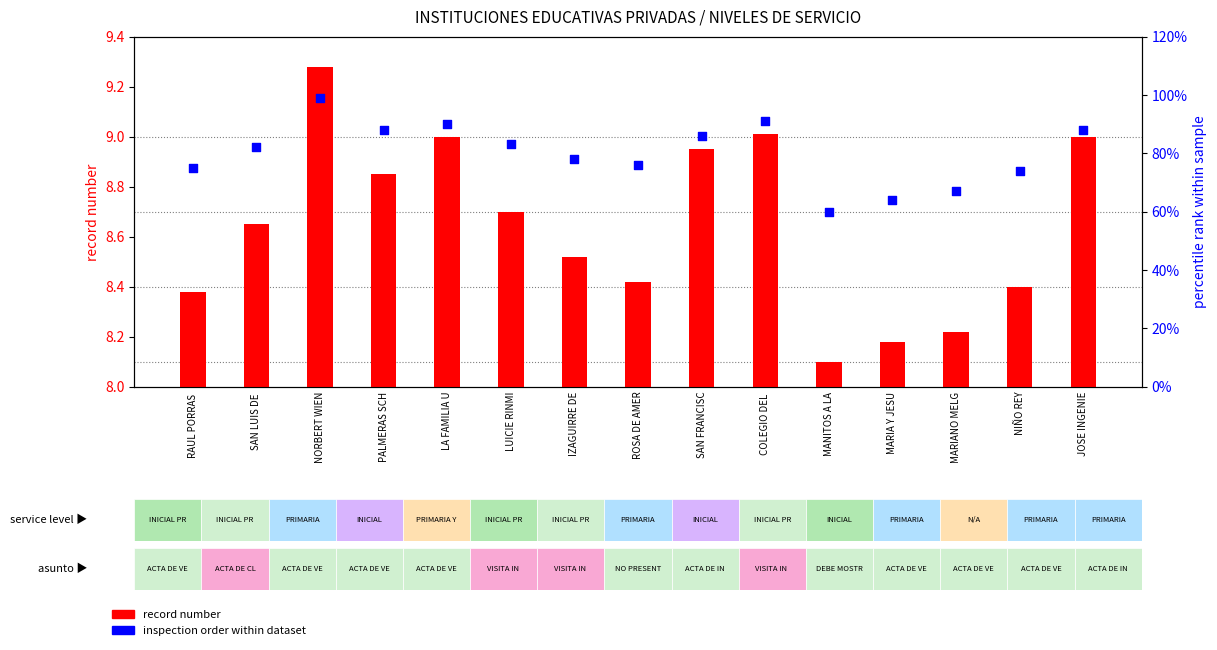

At how many categories does at least one series exceed 88?

3